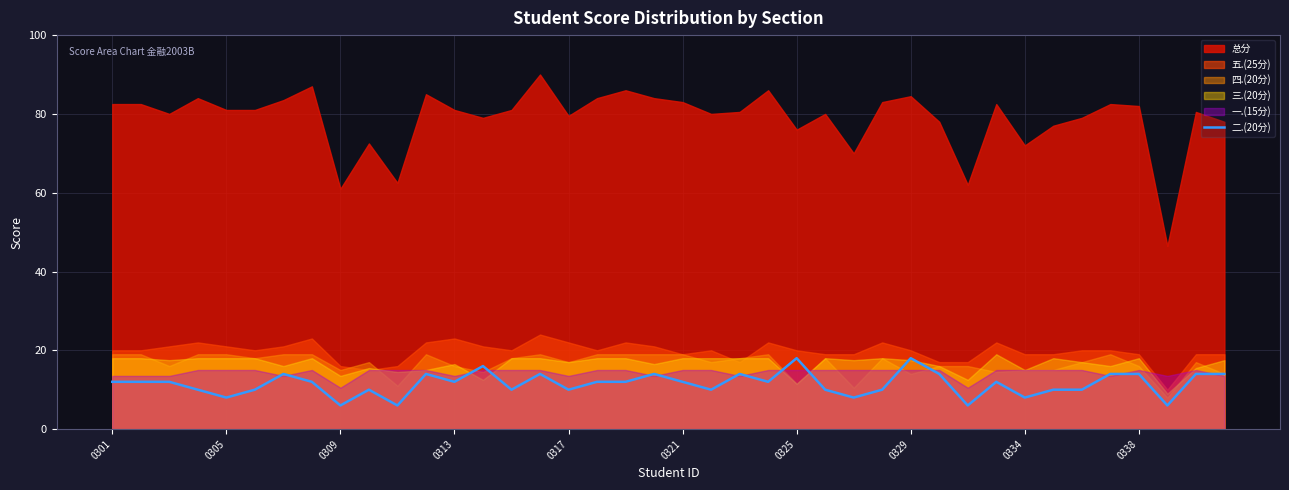

How many points are lower than both their immediate neighbors (excluding endpoints)?

12